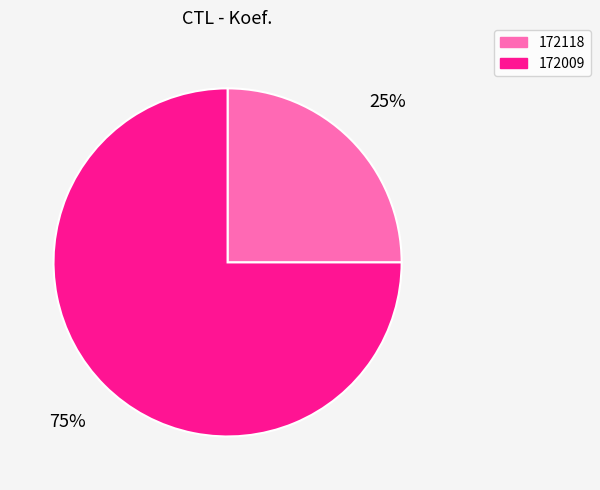

What is the ratio of the value at 172009 to the value at 172118?

3.0